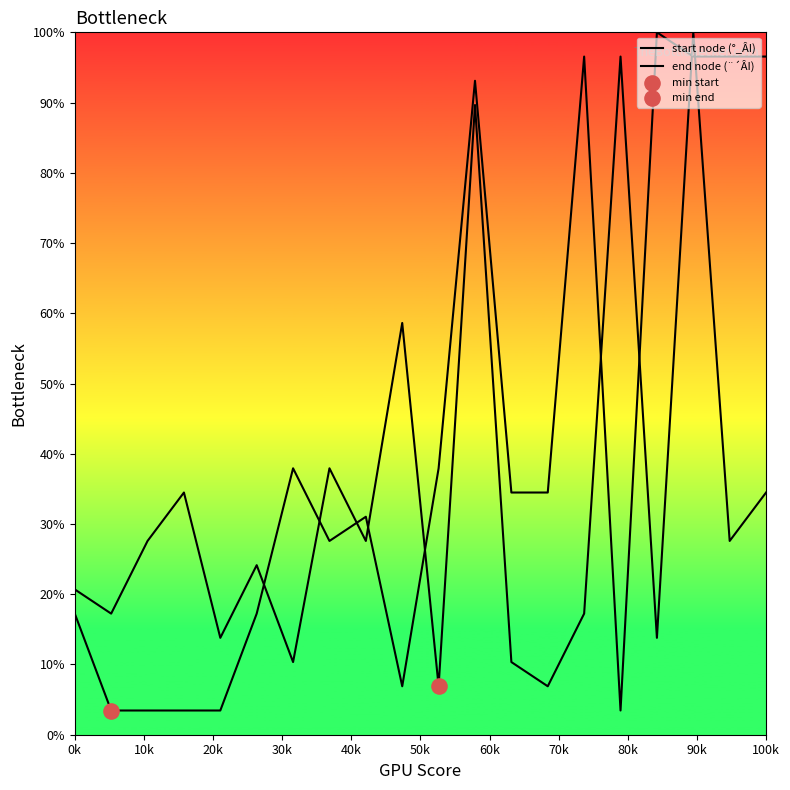

Which series has the largest total across all categories?

end node (¨´ÂI)